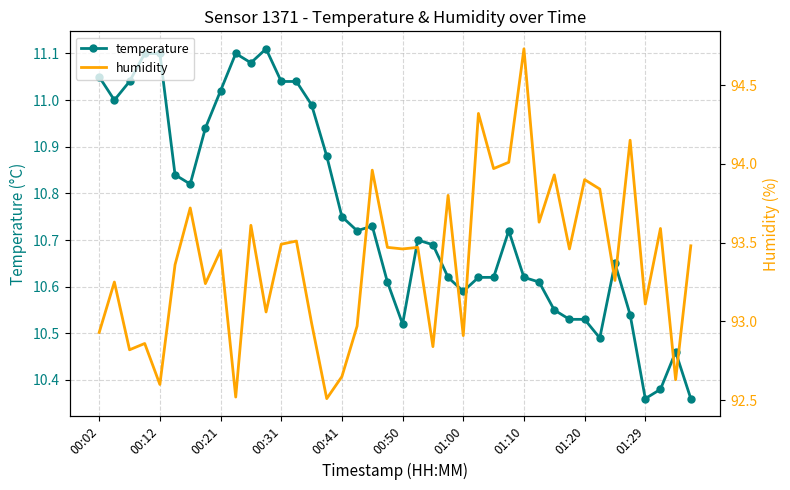

Does the chart have visible grid lines?

Yes